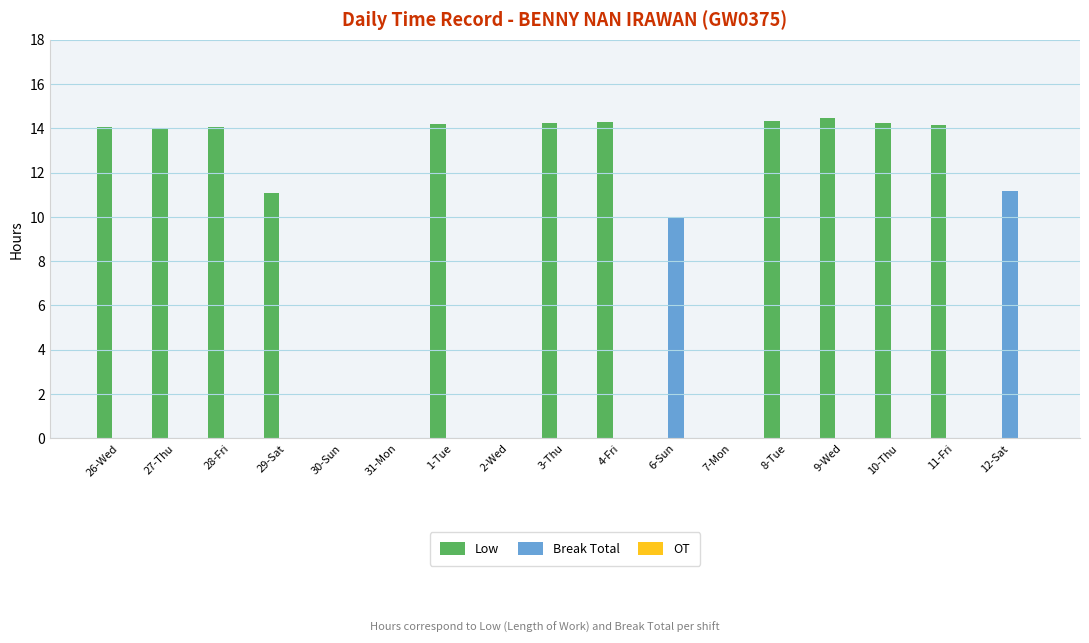

What is the total value across all series at 27-Thu?

14.0